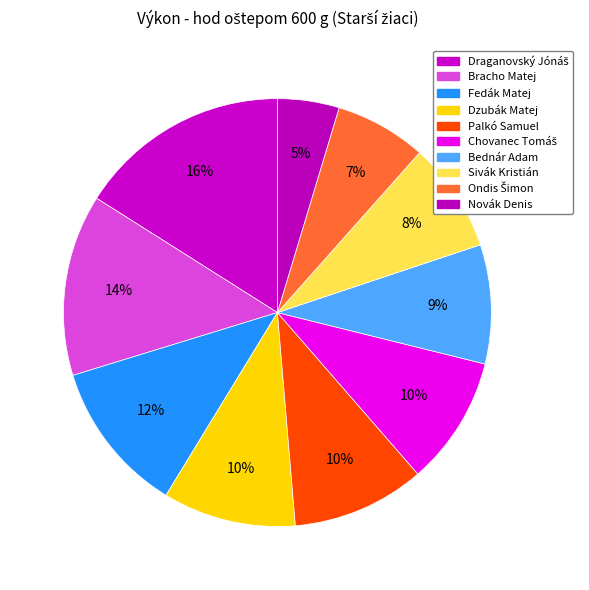

To the nearest percent, what is the average slice percentage?

10%